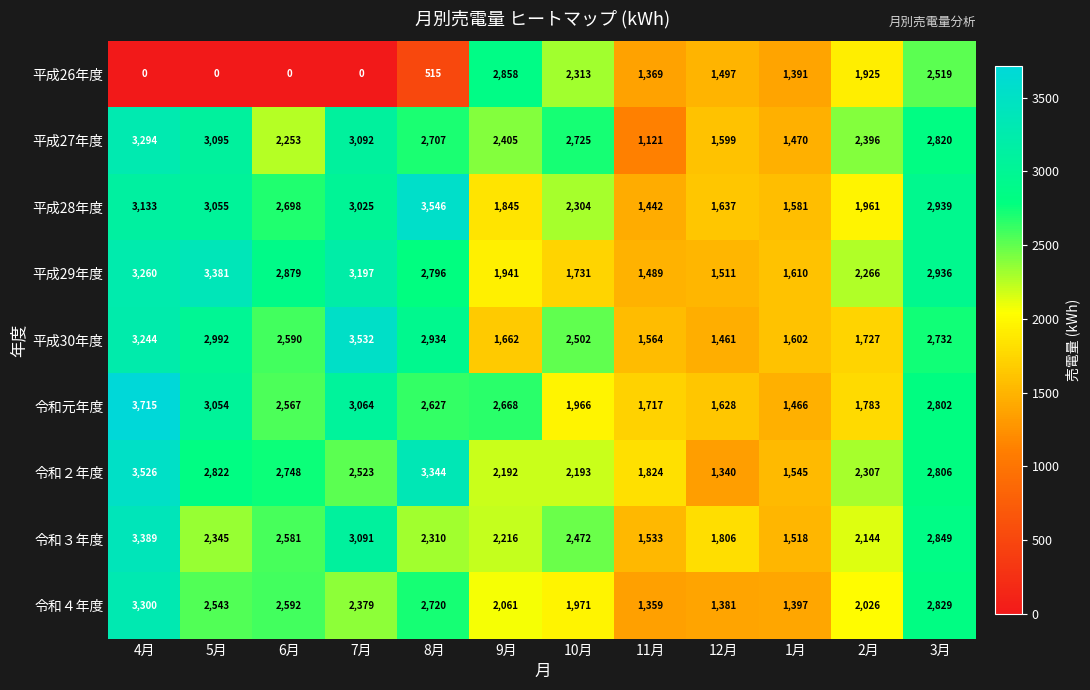

Where is 令和２年度 nearest to the value 2433?

7月